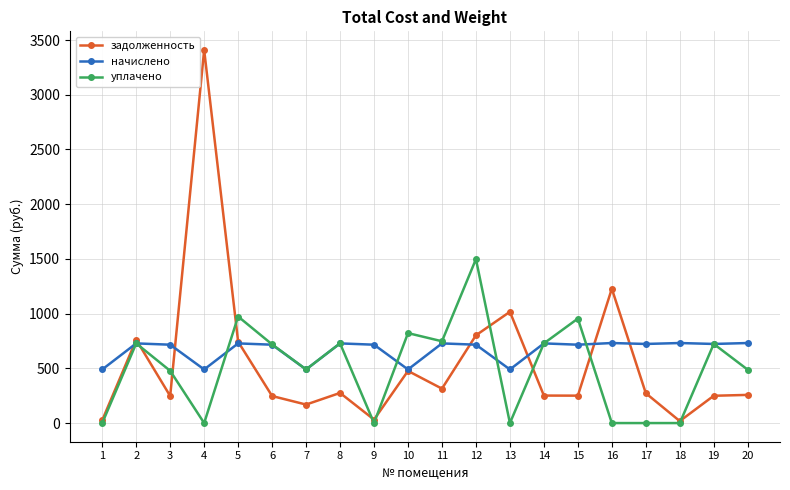

Rank the series by their average value, from highest to lowest.

начислено, задолженность, уплачено